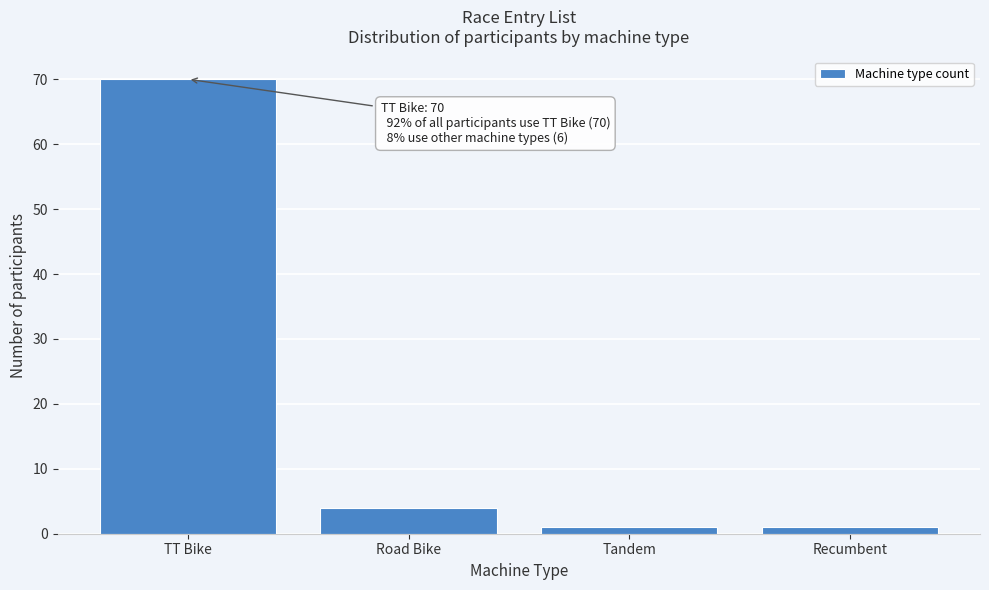

Reading left to right, what are all the values shown in this chart?

70	4	1	1